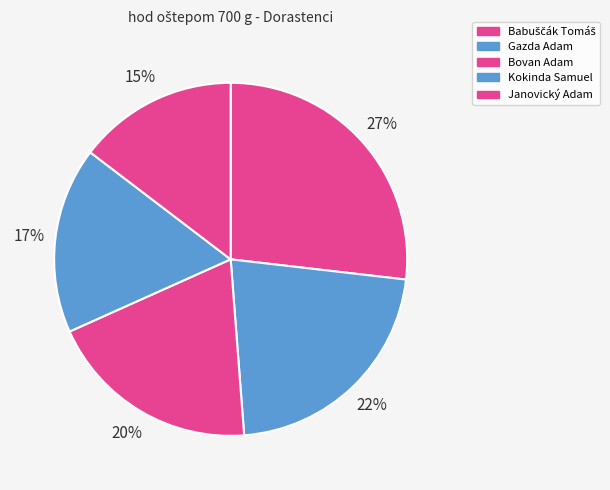

How many segments does this pie chart have?

5